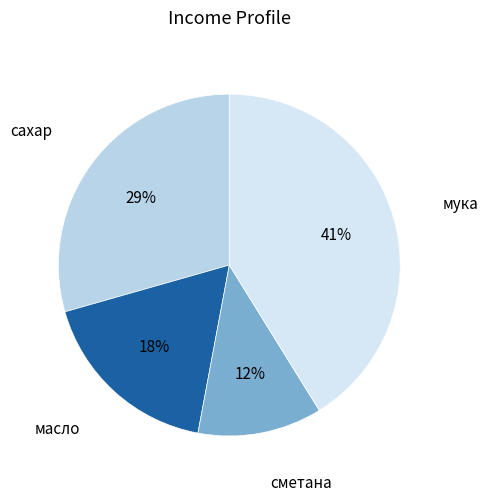

How many slices are in this pie chart?

4